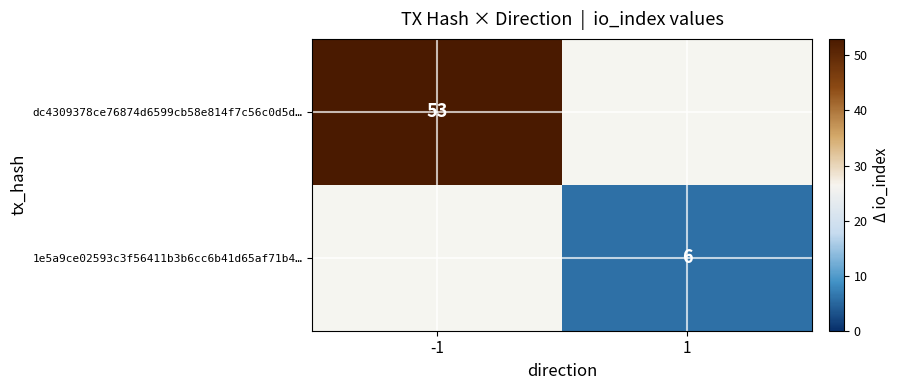

Is it true that 1e5a9ce02593c3f56411b3b6cc6b41d65af71b4… equals 6 at 1?

True